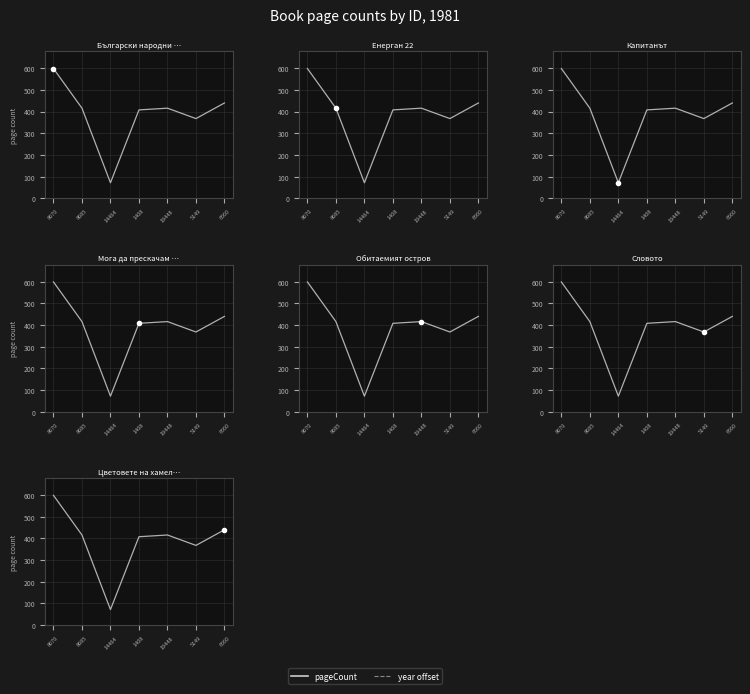

Reading right to left, what are all the values shown in this chart?

pageCount: 440	368	416	408	72	416	599
year offset: 1	1	1	1	1	1	1